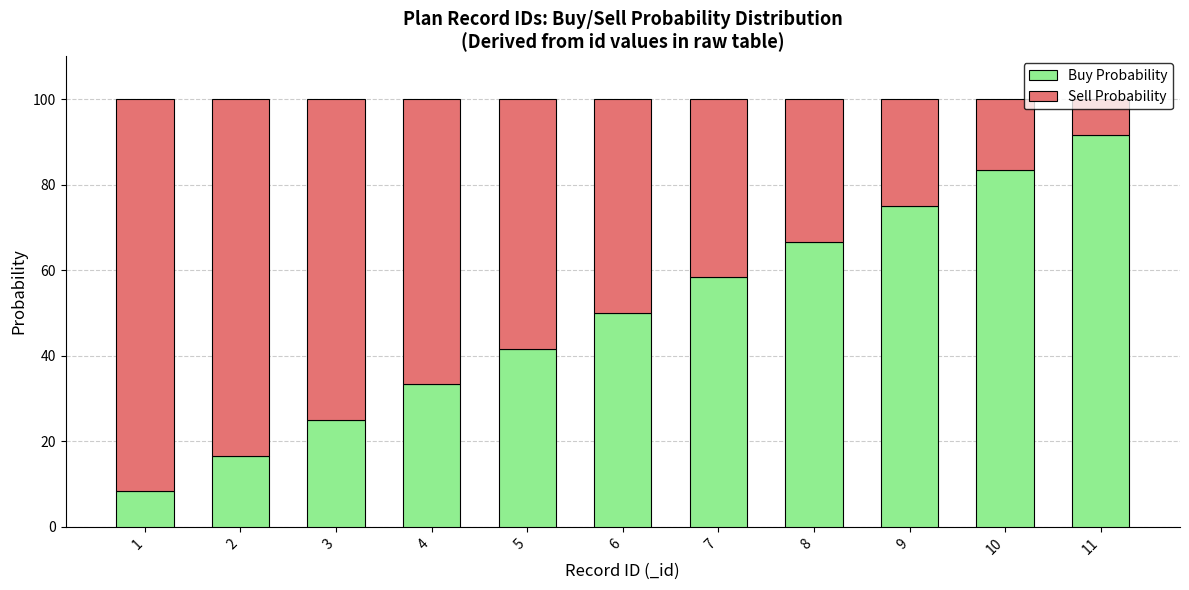

What is the average value of the Buy Probability series?

50.0